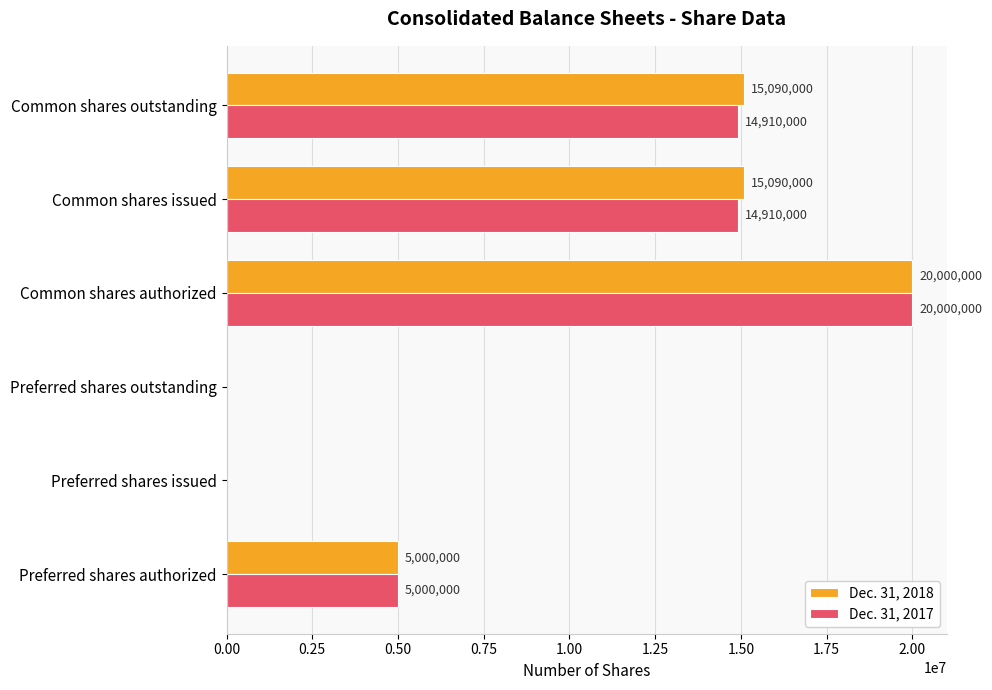

At which category is the sum across all series the highest?

Common shares authorized